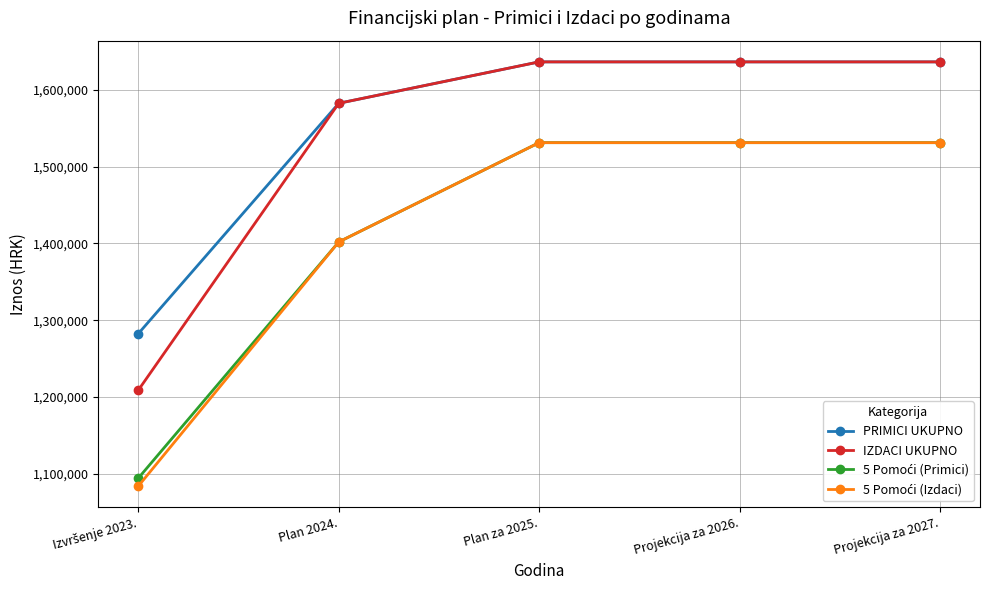

The value of PRIMICI UKUPNO at Projekcija za 2027. is 1636355. True or false?

True